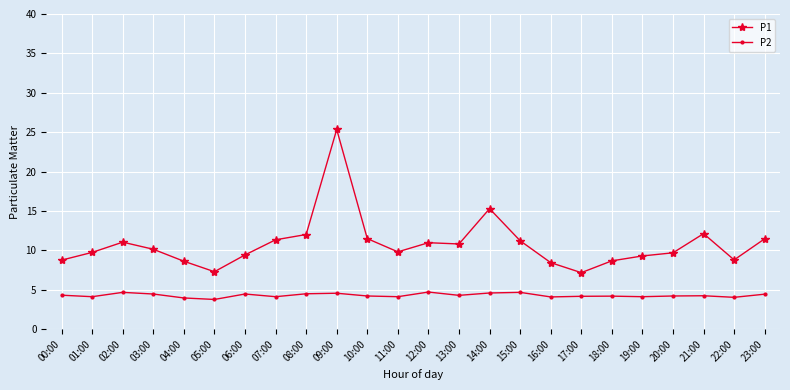

Does the chart display data point markers on the line(s)?

Yes